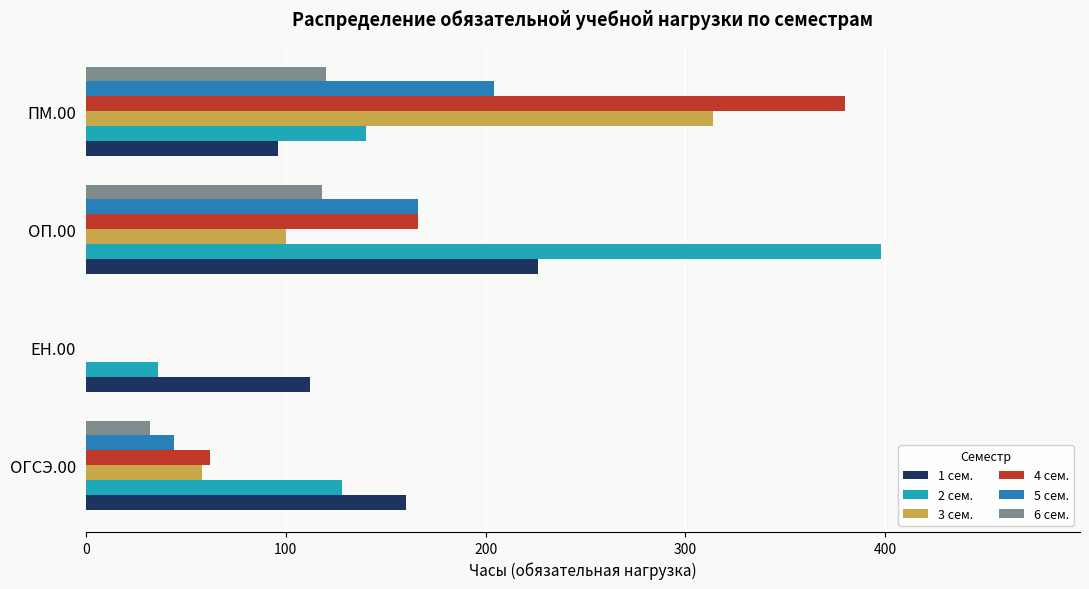

Is it true that 3 сем. equals 549 at ПМ.00?

False